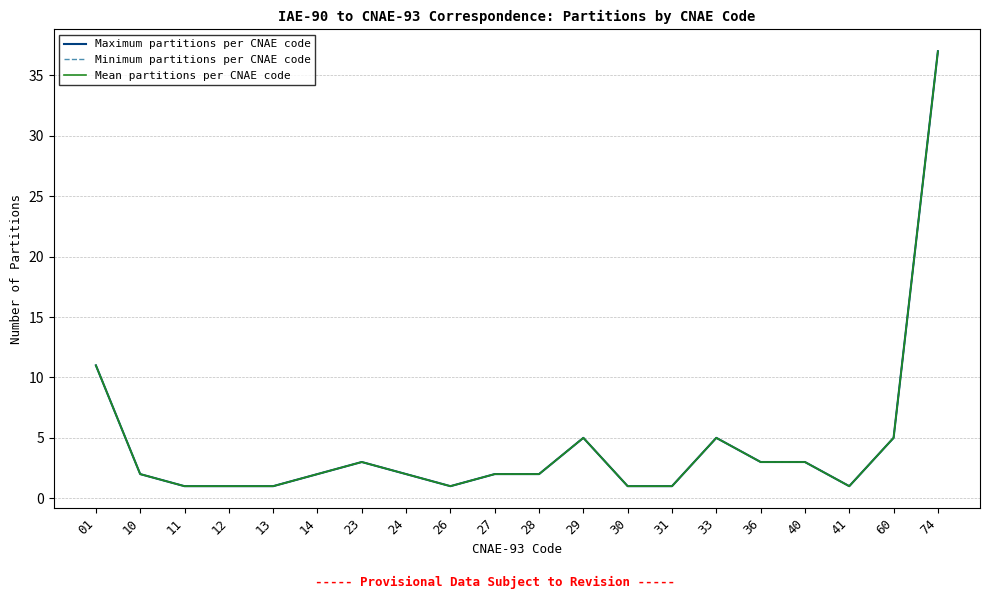

Which series has the largest total across all categories?

Maximum partitions per CNAE code